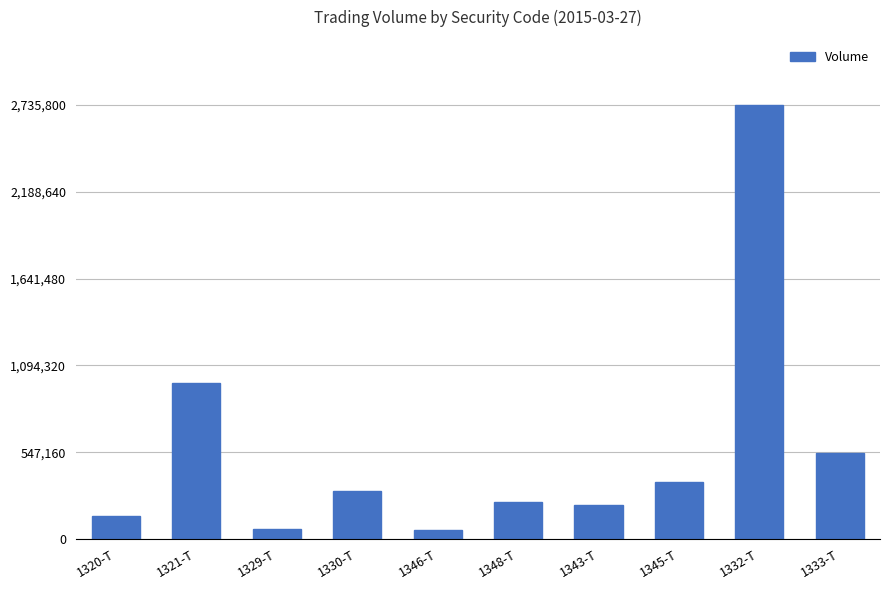

Does the chart contain any negative values?

No